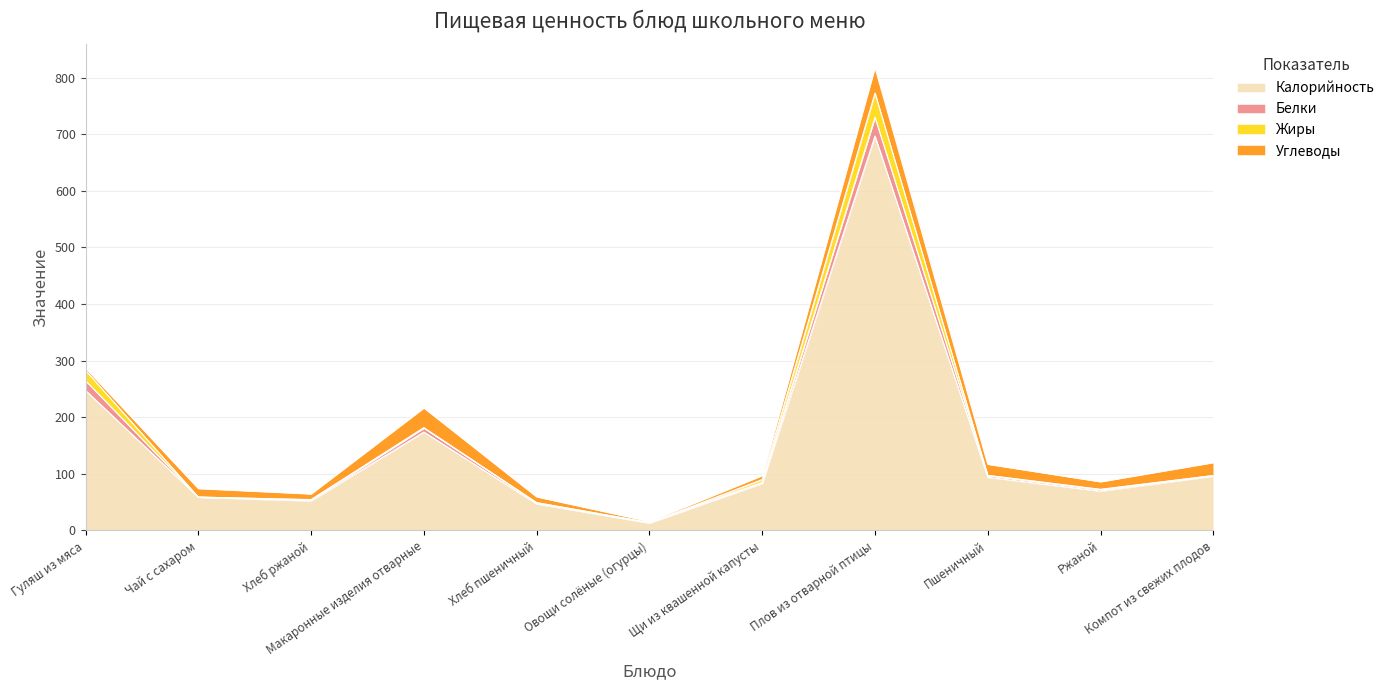

Read the Углеводы value at Овощи солёные (огурцы).

2.0